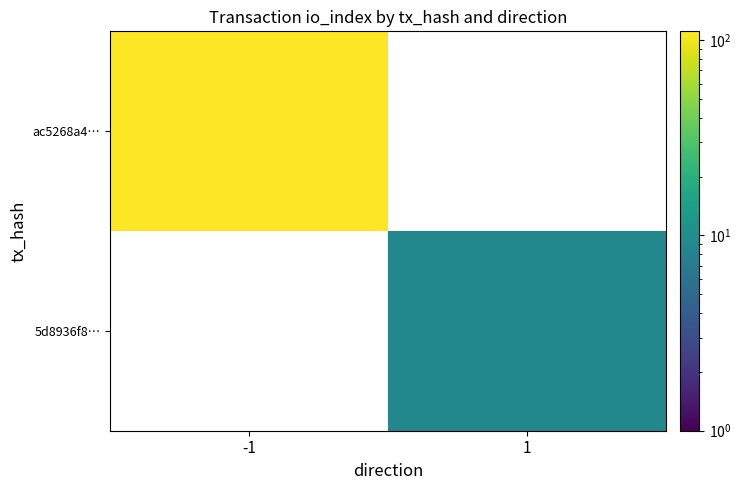

Rank the series by their maximum value, from highest to lowest.

ac5268a4…, 5d8936f8…